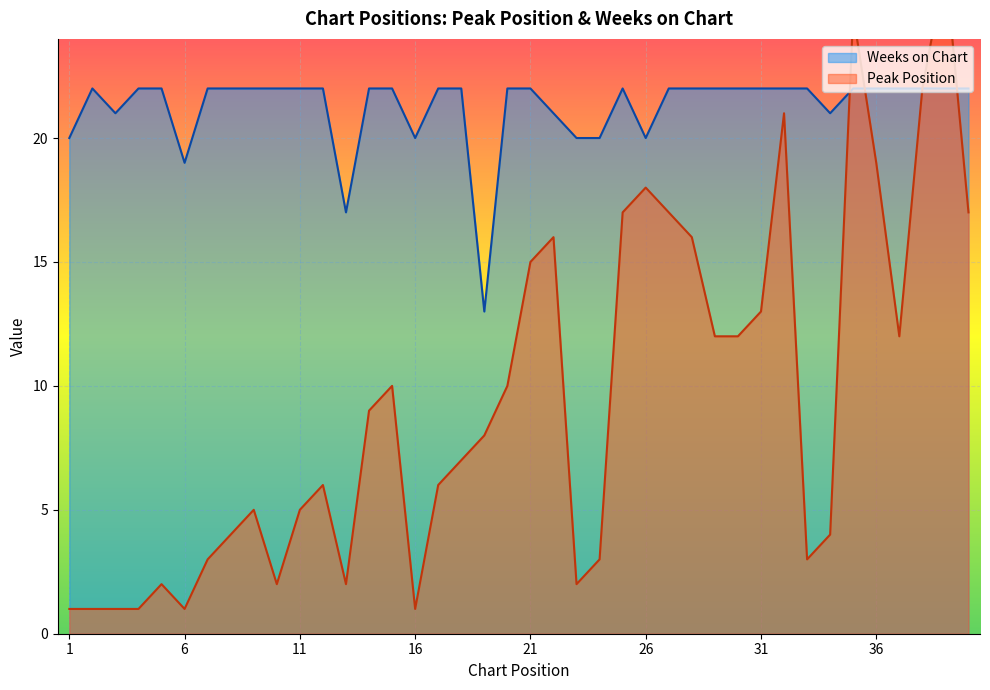

What is the lowest value of the Peak Position series?

1